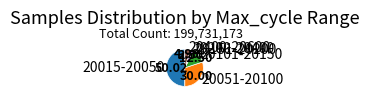

Approximately how many times larger is the value at 20051-20100 compared to 20101-20150?

2.4